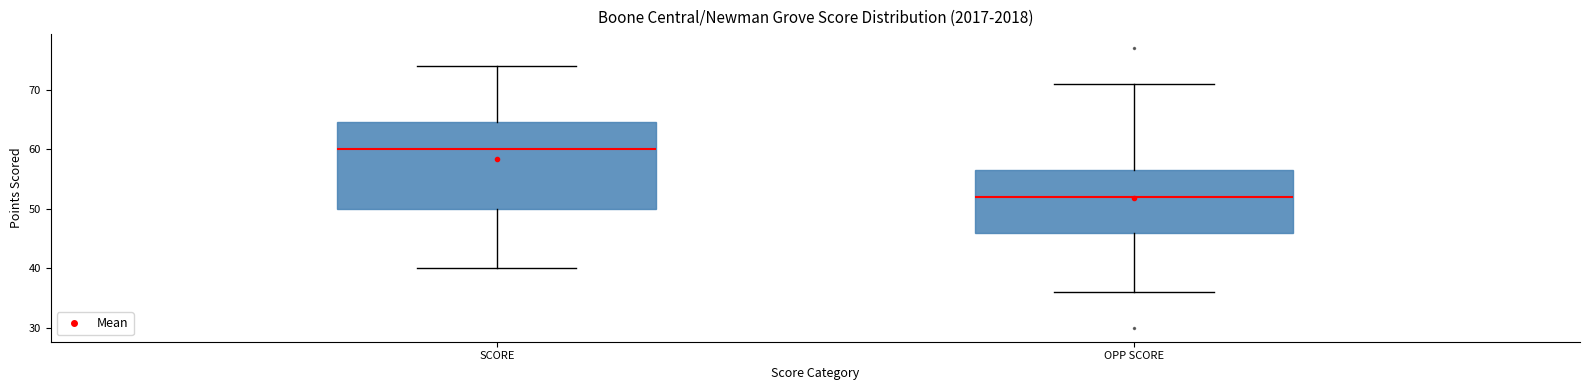

Which box's median line is the highest?

SCORE